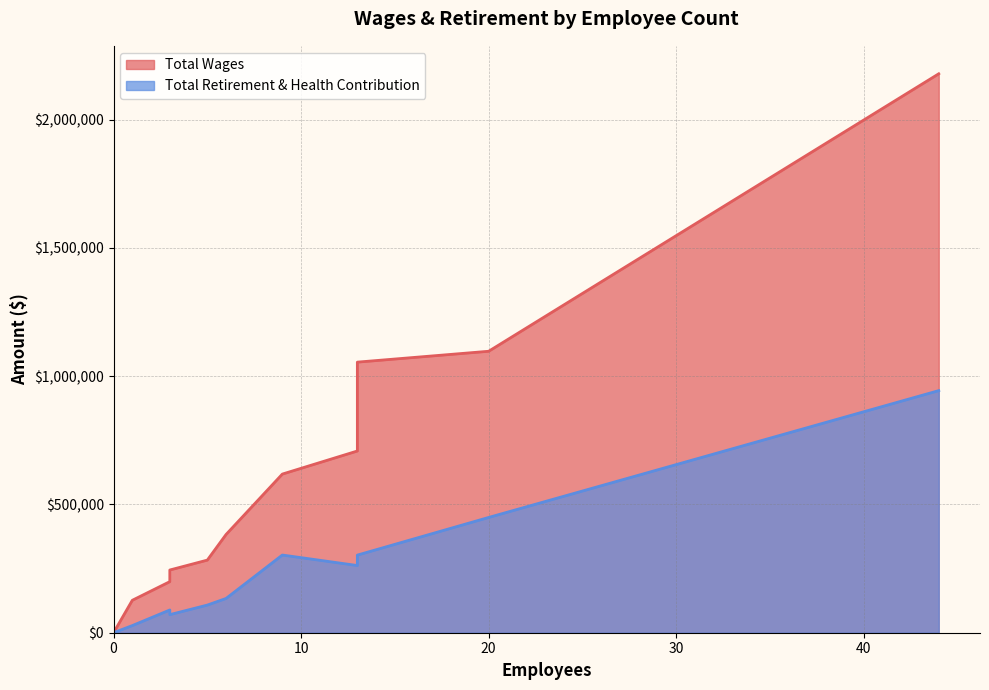

List the series in order of their overall mean, highest first.

Total Wages, Total Retirement & Health Contribution